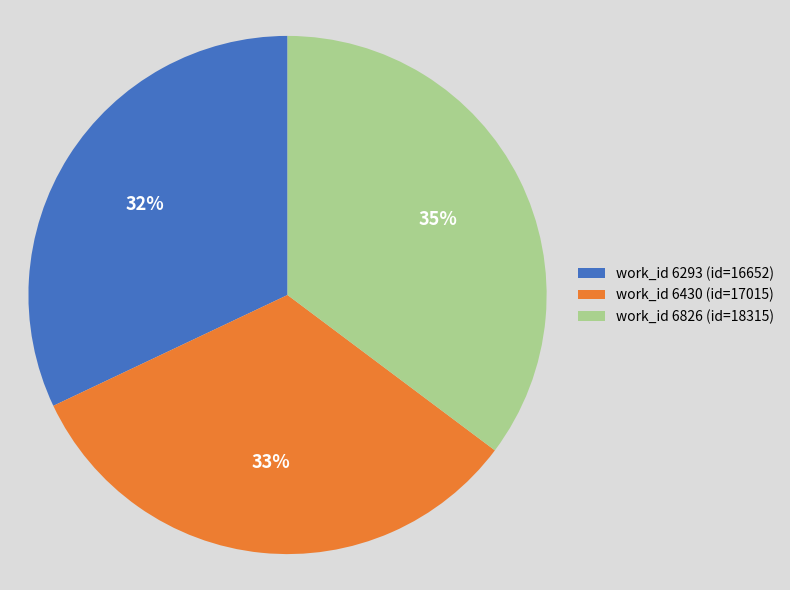

To the nearest percent, what portion does work_id 6293 (id=16652) represent?

32%